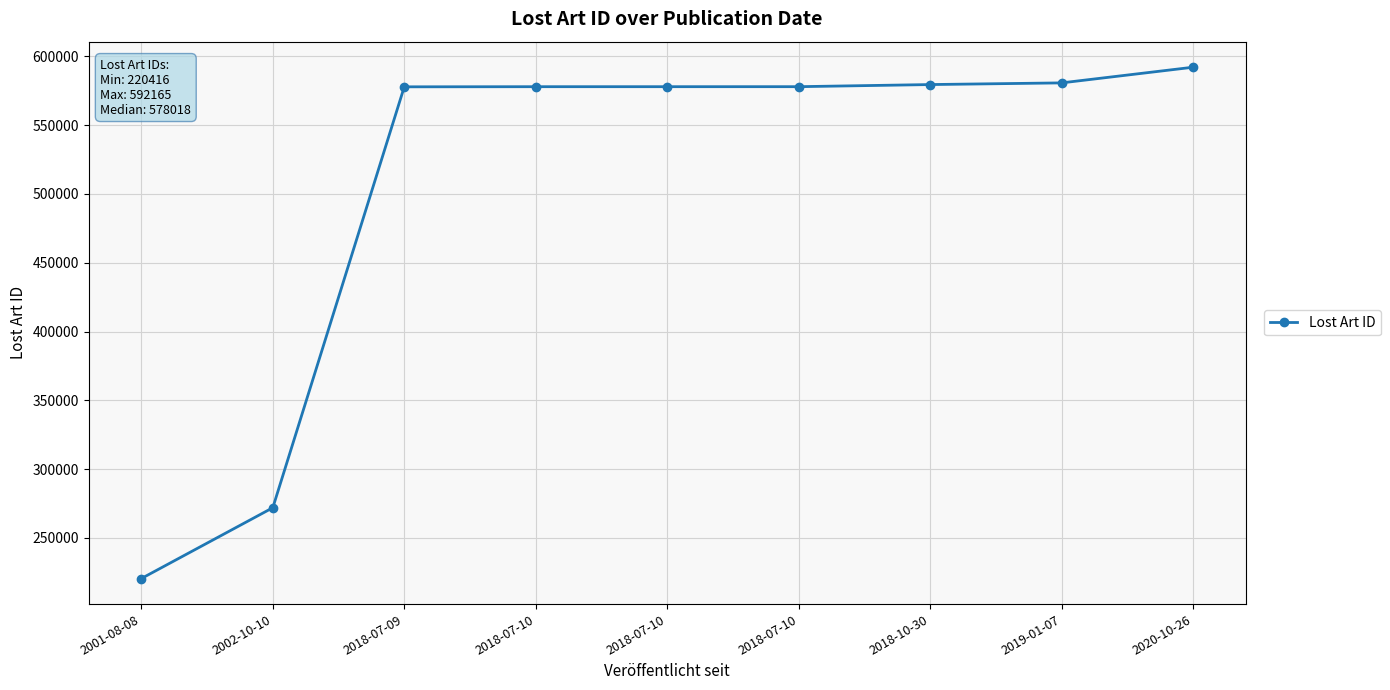

What value does the data have at 2020-10-26, to the nearest 50?

592150